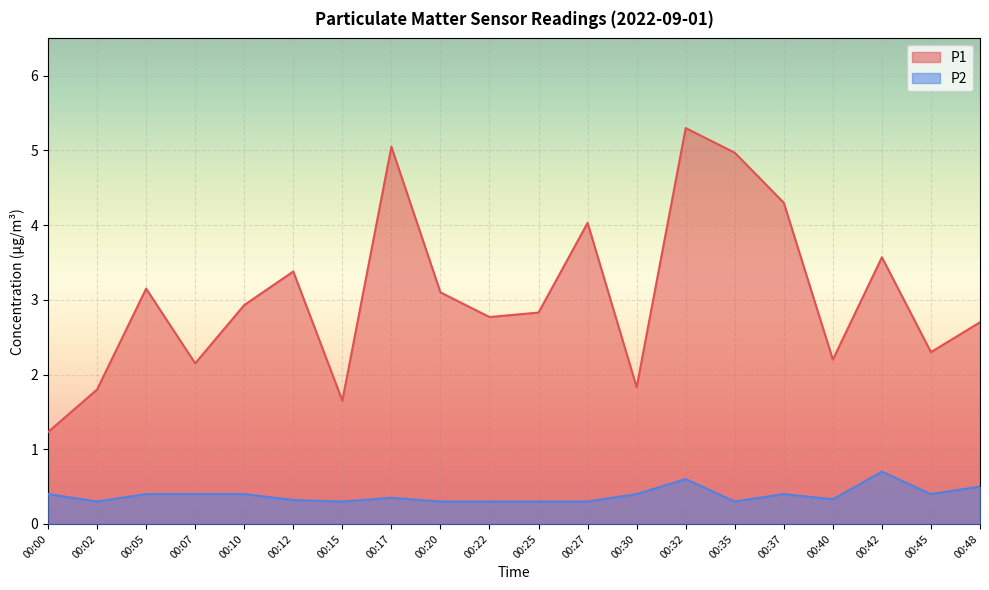

True or false: P1 and P2 cross at least once.

False